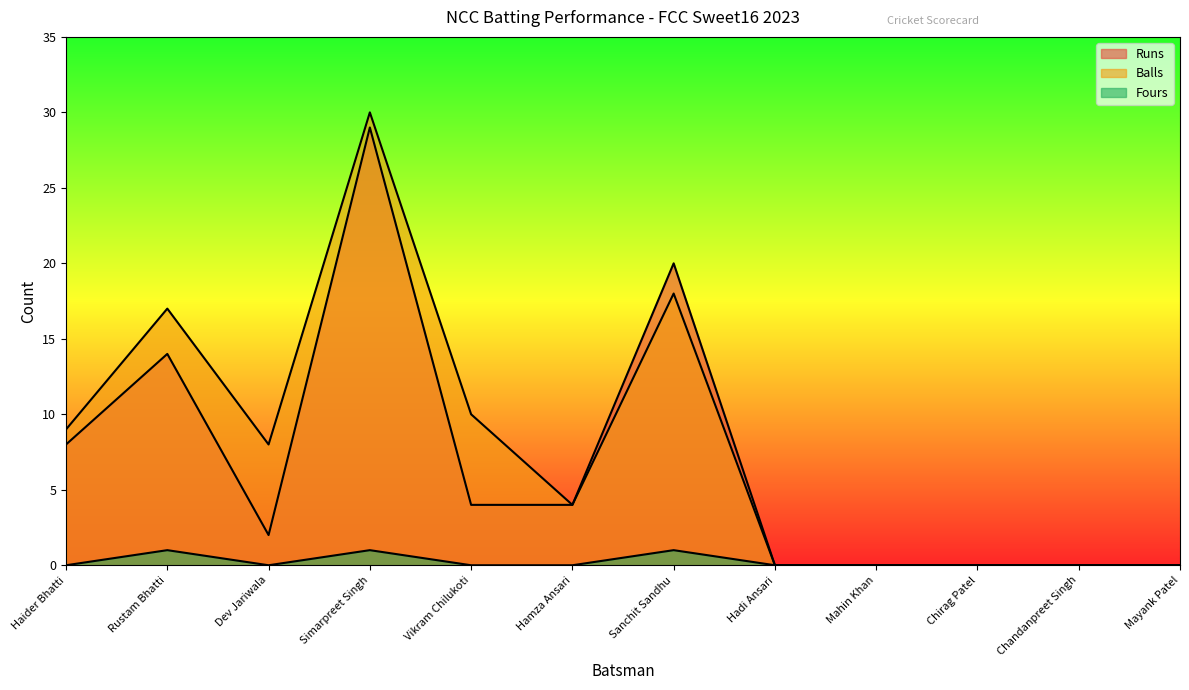

True or false: Balls has more than 1 interior local peaks.

True